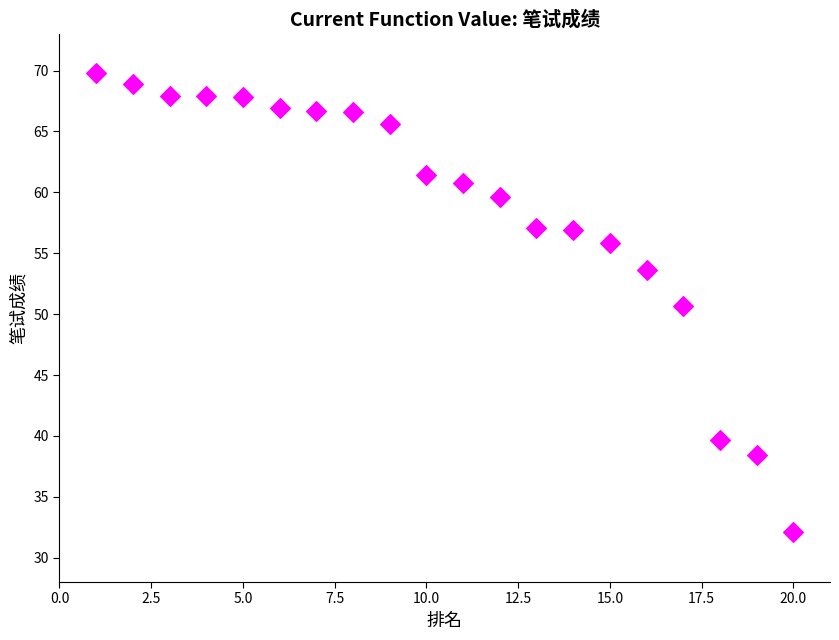

What is the range of X values (max minus min)?

19.0